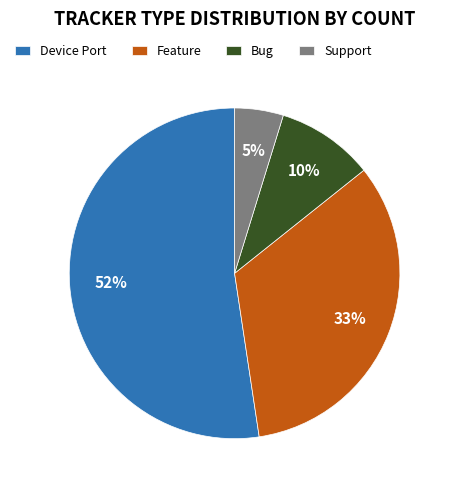

To the nearest percent, what percentage of the pie is Bug?

10%